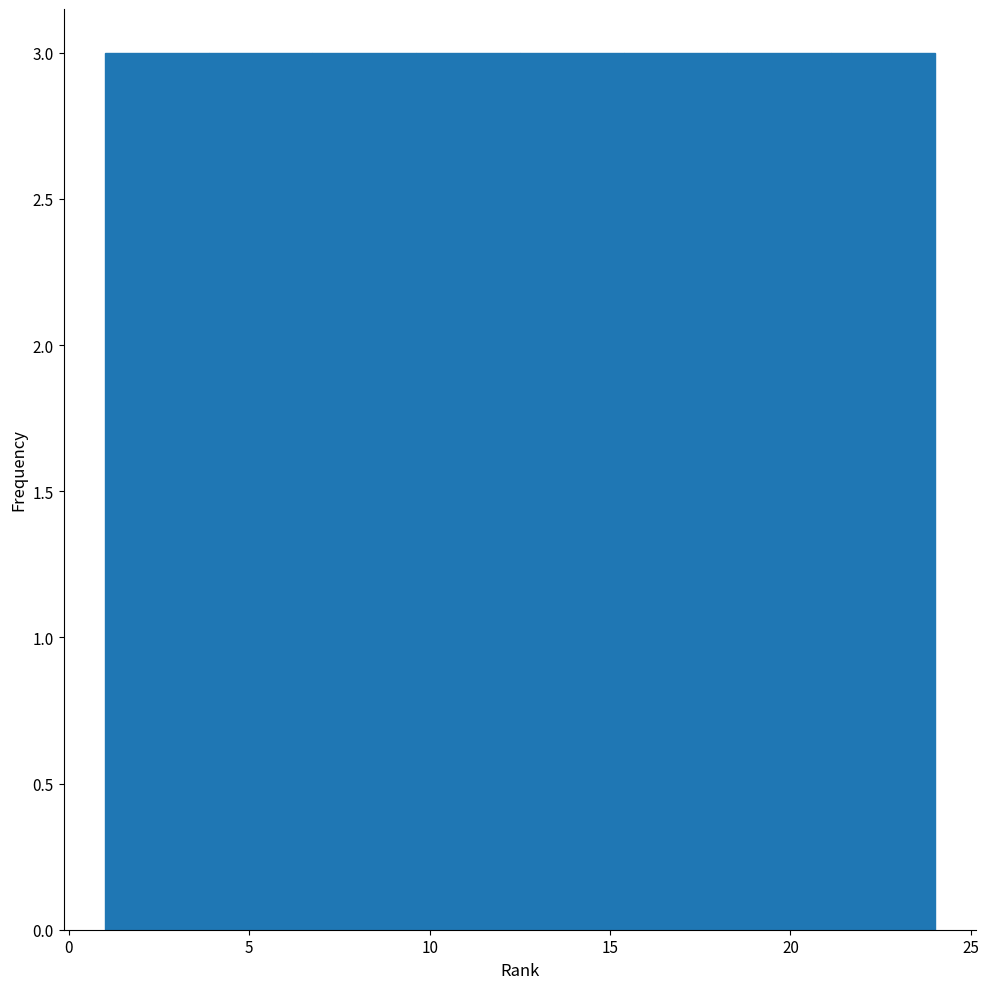

Reading left to right, list every bar in this chart as the range it spans on the x-axis followed by its height. Neither the bar edges nor the heights are printed on the chart, so give them approximately, as read against the axes.

1.0 to 4.0: 3
4.0 to 7.0: 3
7.0 to 9.5: 3
9.5 to 12.5: 3
12.5 to 15.5: 3
15.5 to 18.5: 3
18.5 to 21.0: 3
21.0 to 24.0: 3